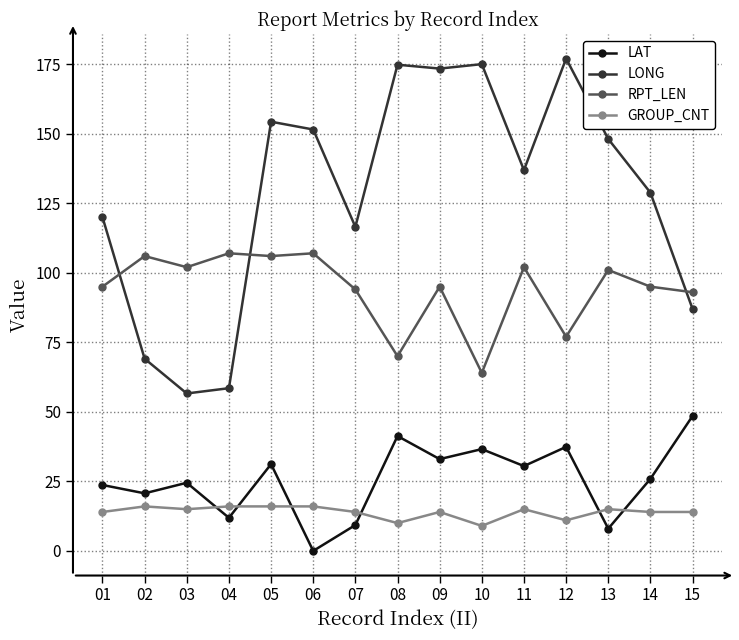

How many interior local valleys does the LAT series have?

6